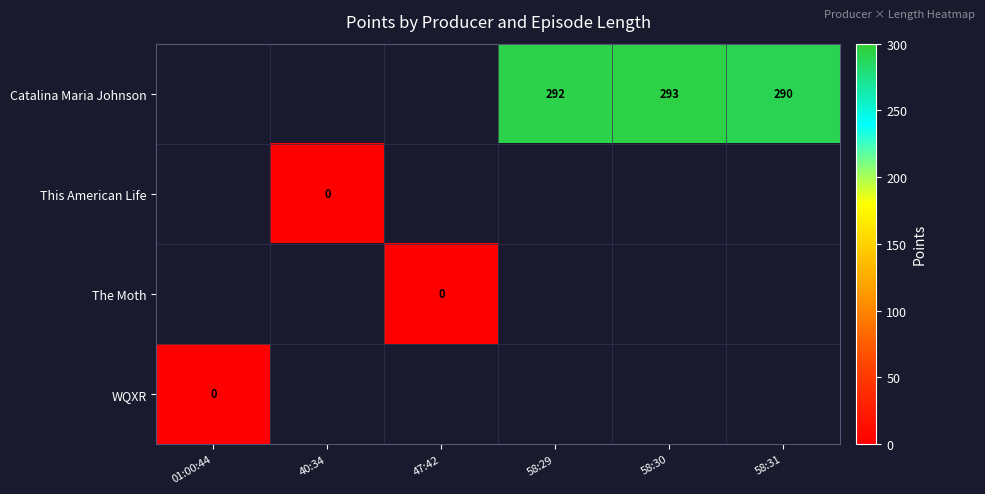

Which category has the lowest value across all series?

40:34